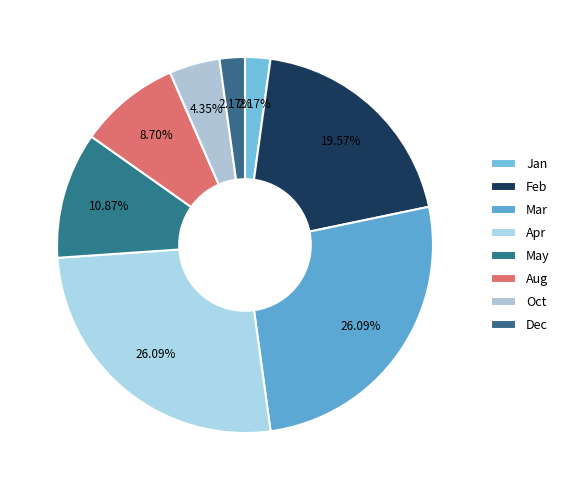

Approximately how many times larger is the value at Mar compared to Apr?

1.0